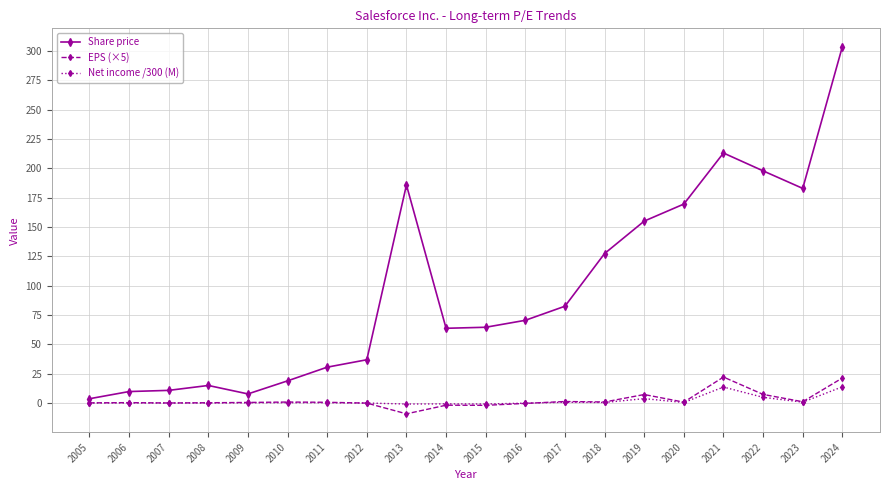

At which label does Share price reach its peak?

2024